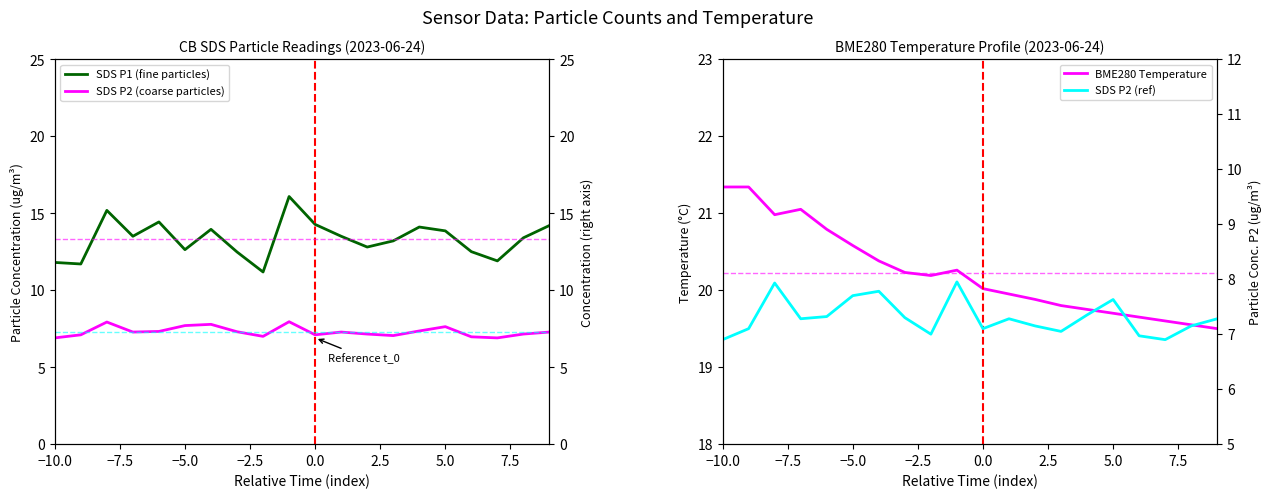

Which series has the largest range (max minus min)?

SDS P1 (fine particles)